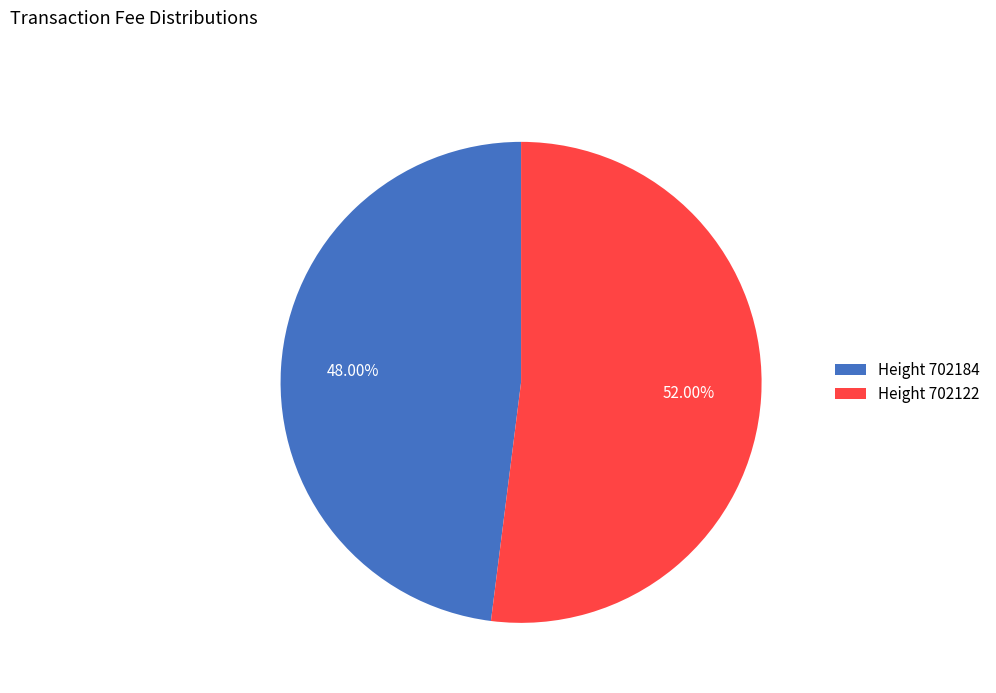

How many segments does this pie chart have?

2